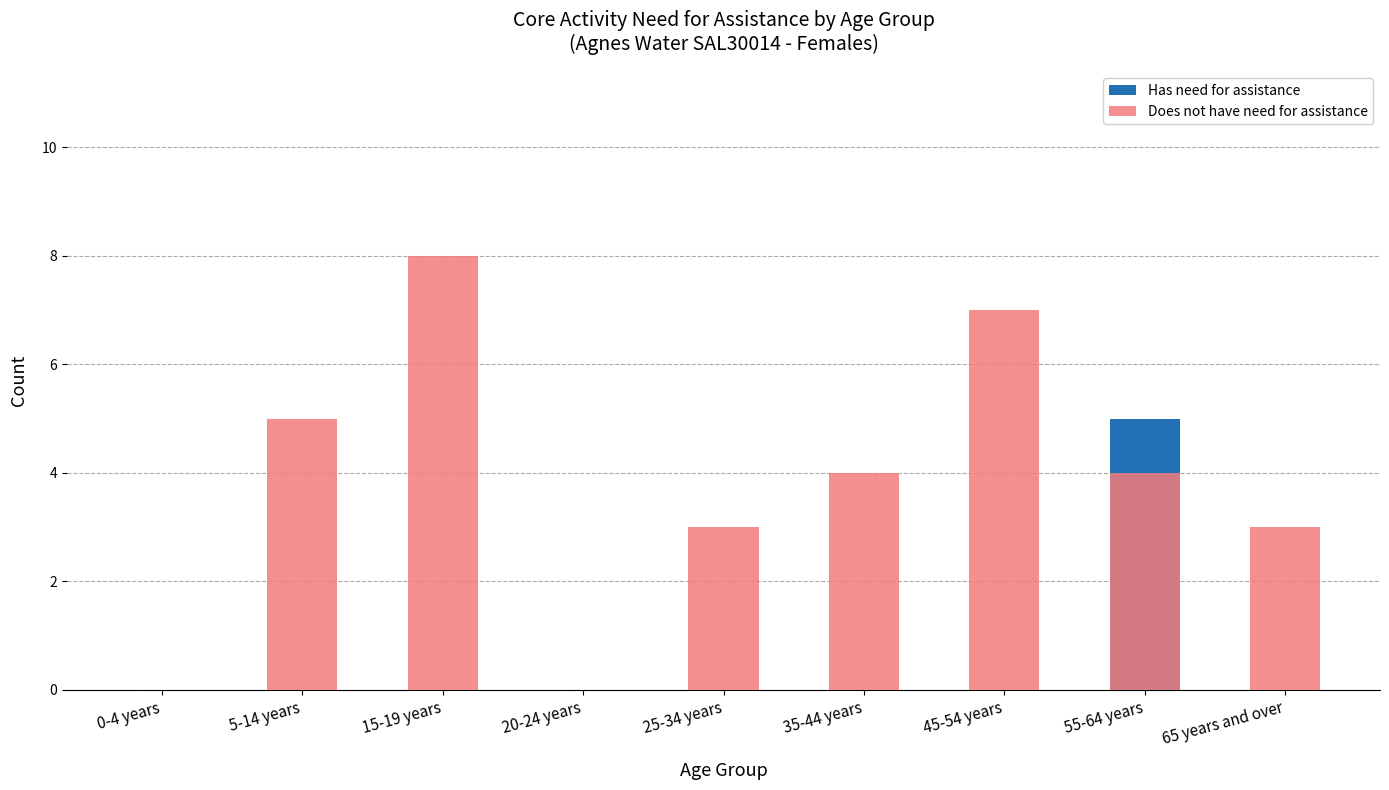

Which series has the widest spread of values?

Does not have need for assistance